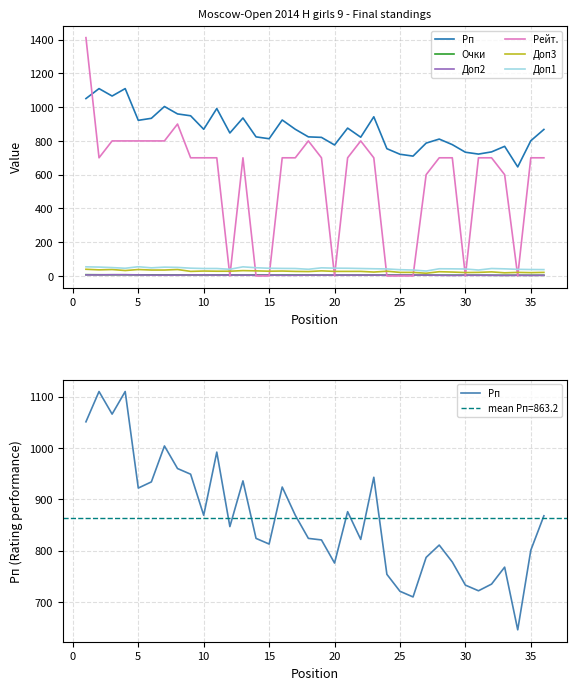

Does the chart have visible grid lines?

Yes